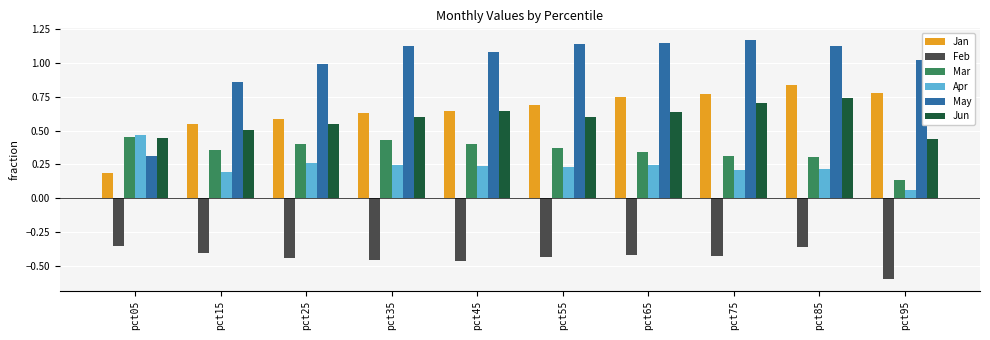

What is the sum of all Feb values?

-4.3